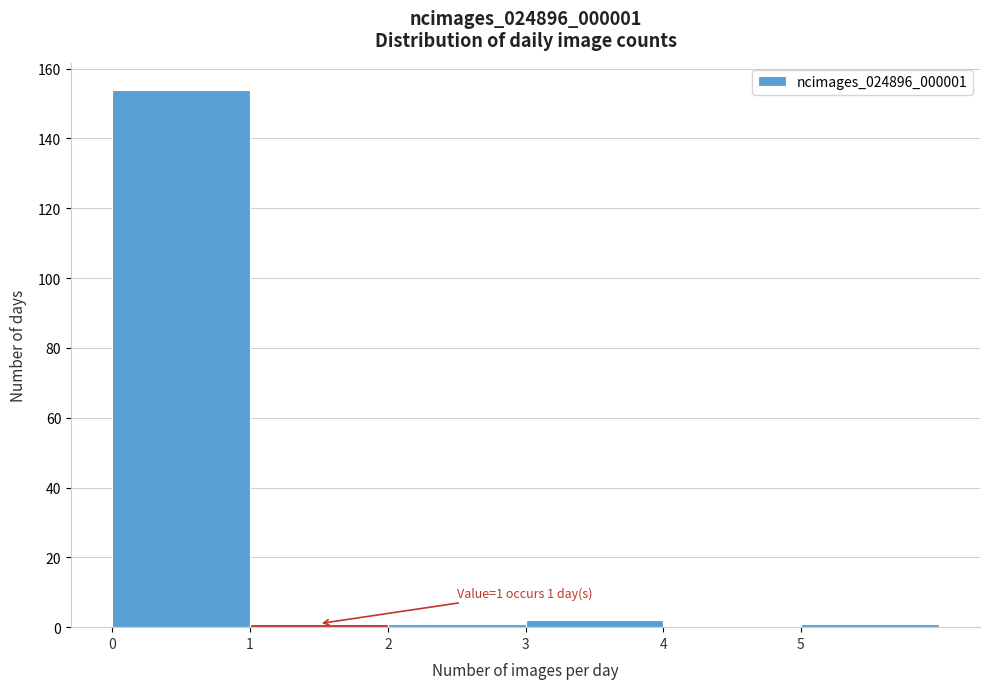

Over which range of the x-axis is the bar tallest?

0 to 1